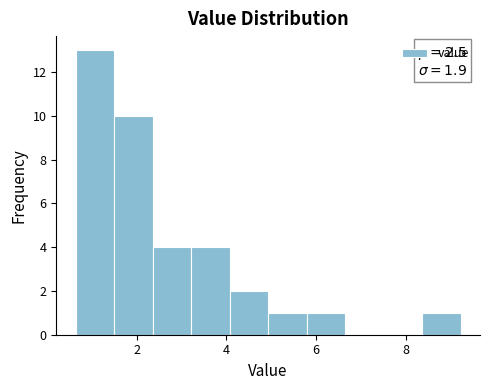

Which range on the x-axis has the tallest bar?

0.6 to 1.4